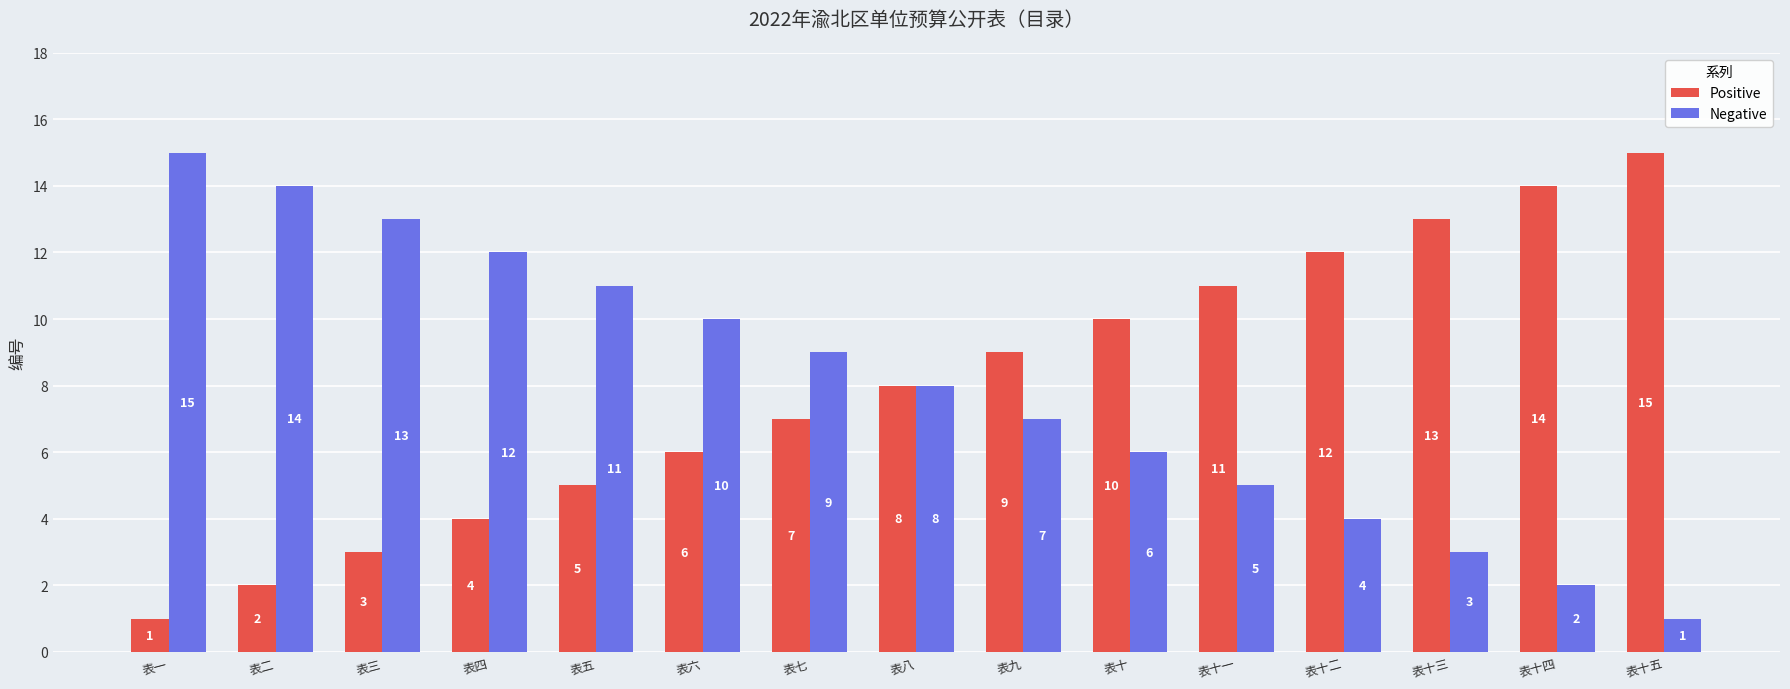

What position from the left is 表十一?

11